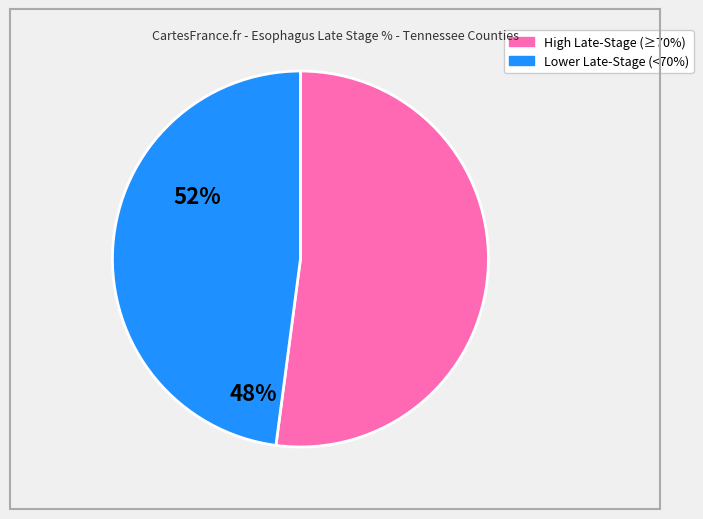

Does any single category account for the majority?

Yes